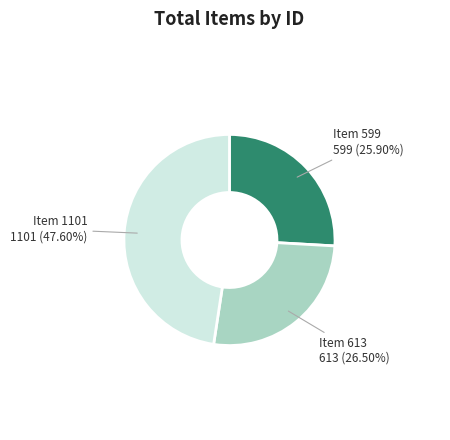

Approximately how many times larger is the value at Item 599 compared to Item 613?

1.0